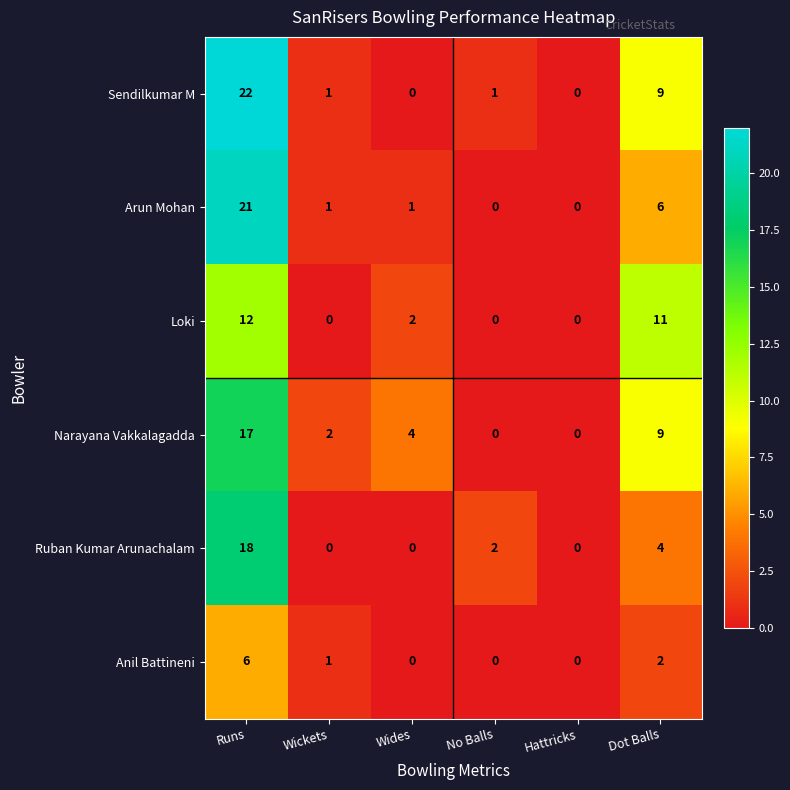

Which series changed the most between No Balls and Dot Balls?

Loki